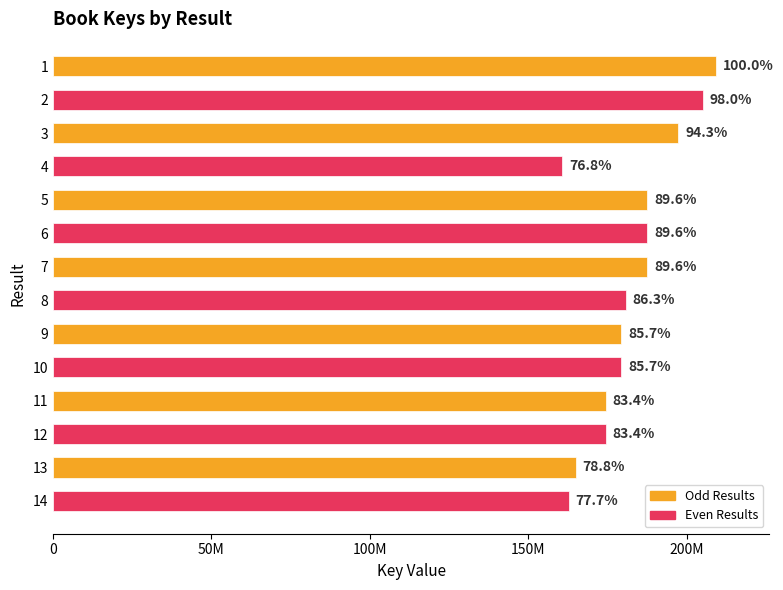

Does the chart contain any negative values?

No